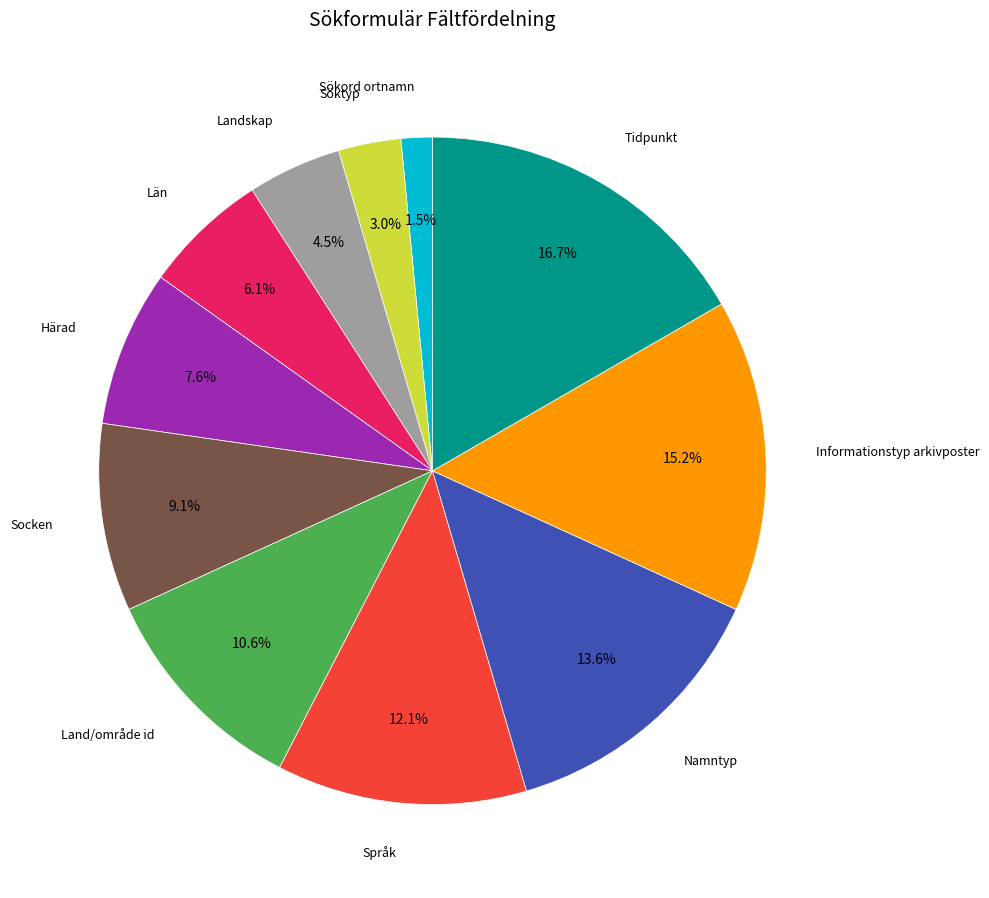

What percentage is the Namntyp slice, to the nearest percent?

14%